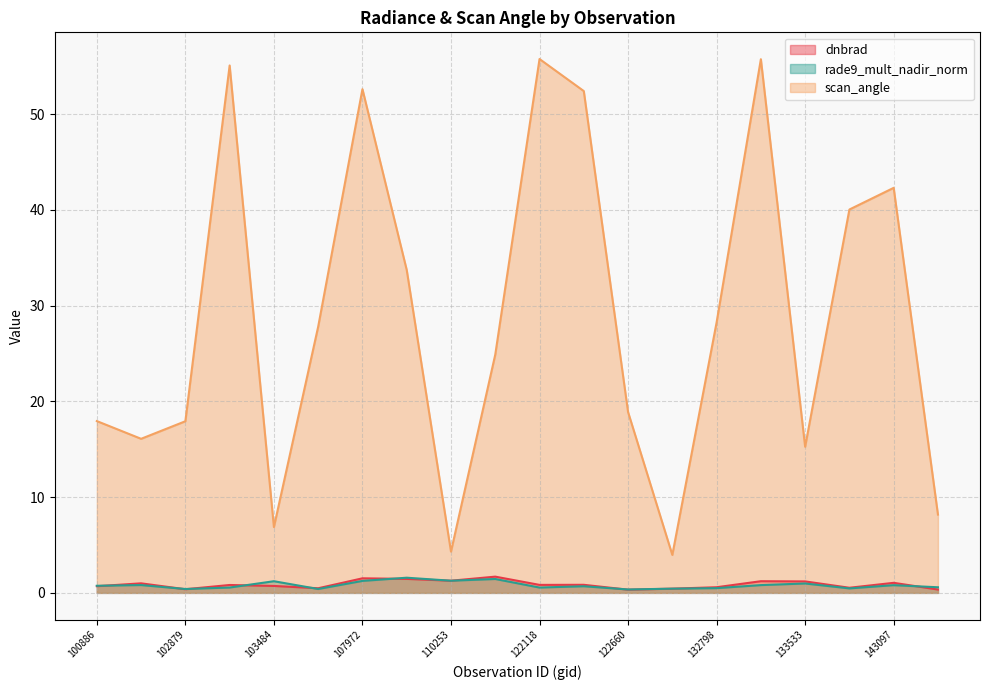

How many data points in scan_angle are above 27?

10